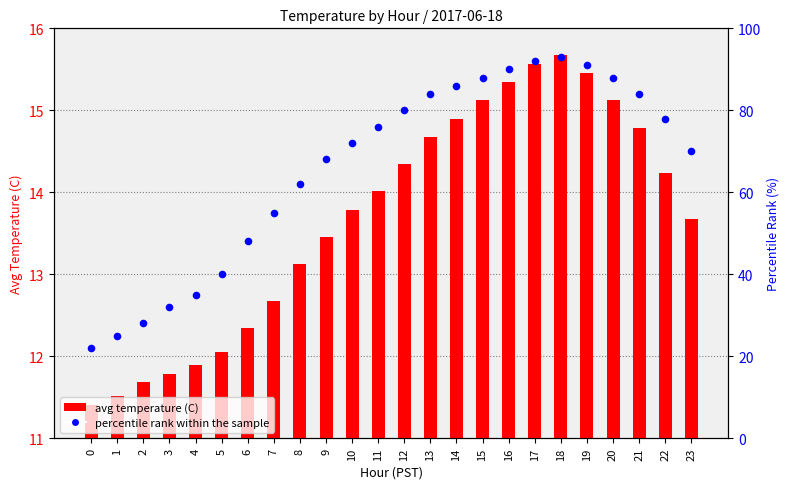

Which series has the largest total across all categories?

percentile rank within the sample